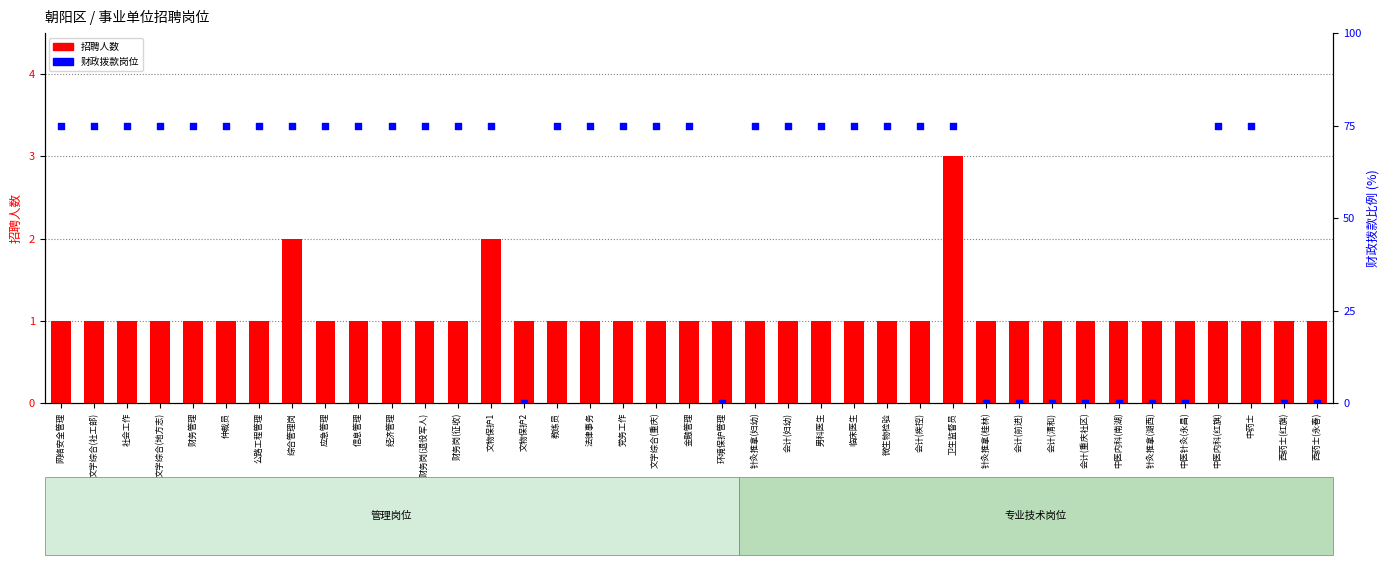

Is the value of 招聘人数 at 会计(重庆社区) greater than the value of 财政拨款 at 财务岗(征收)?

No